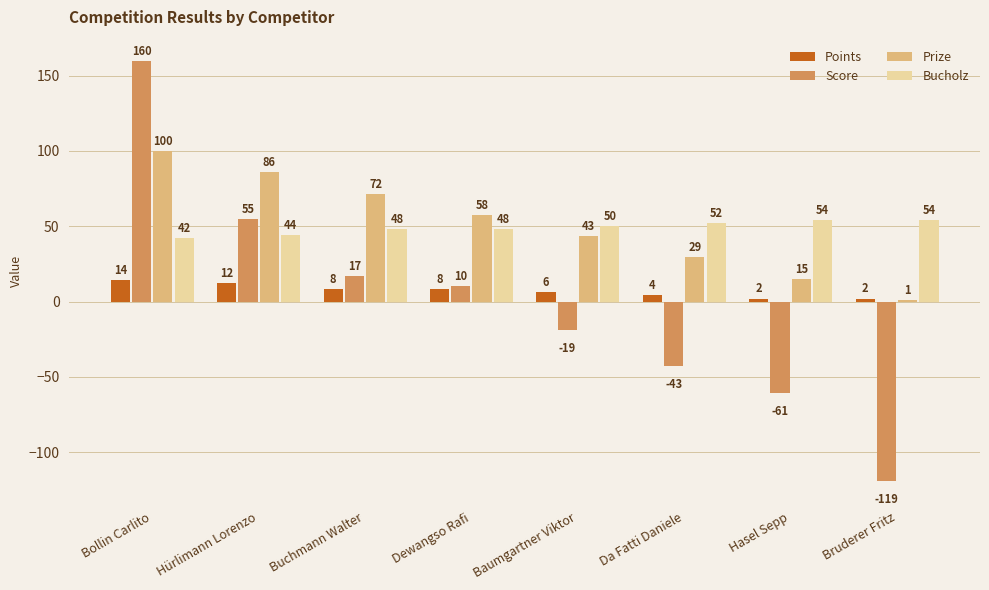

How many Points values are between 4 and 12?

5